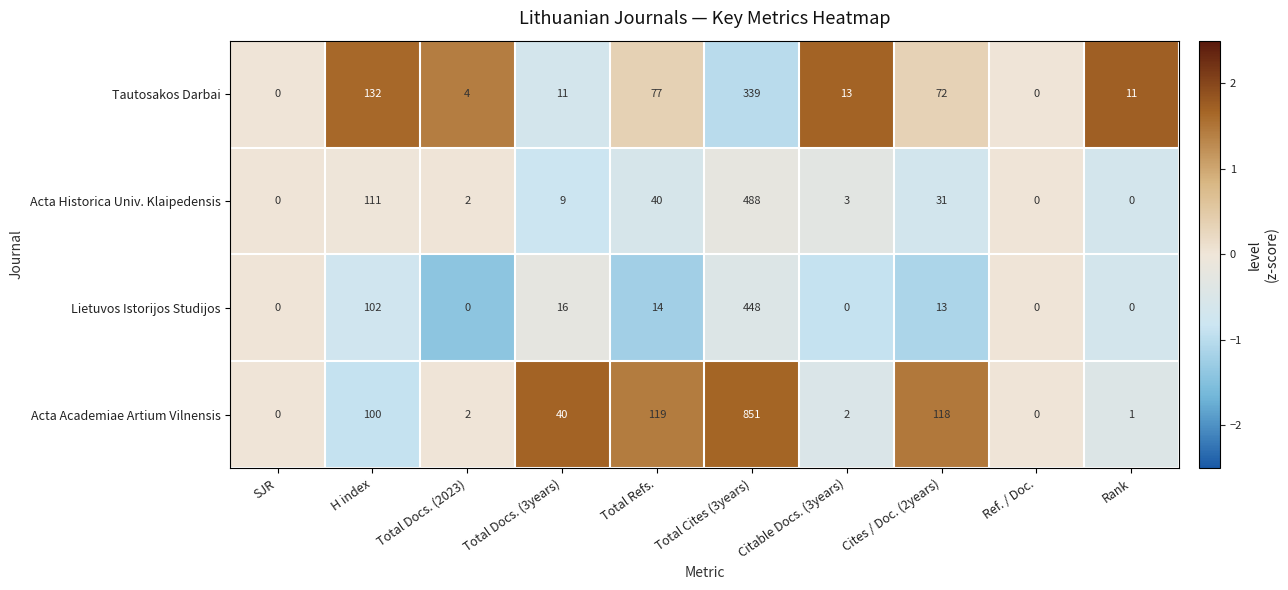

True or false: Tautosakos Darbai has a value of 2 at Total Docs. (2023).

False